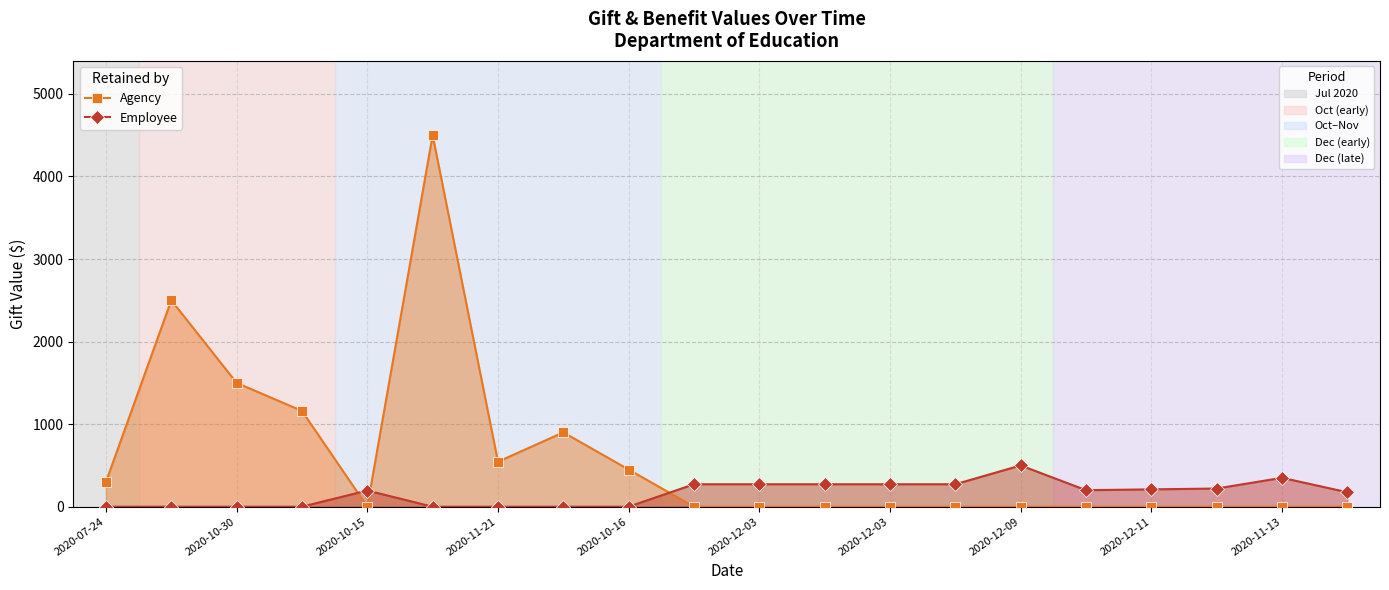

What is the sum of all Employee values?

3211